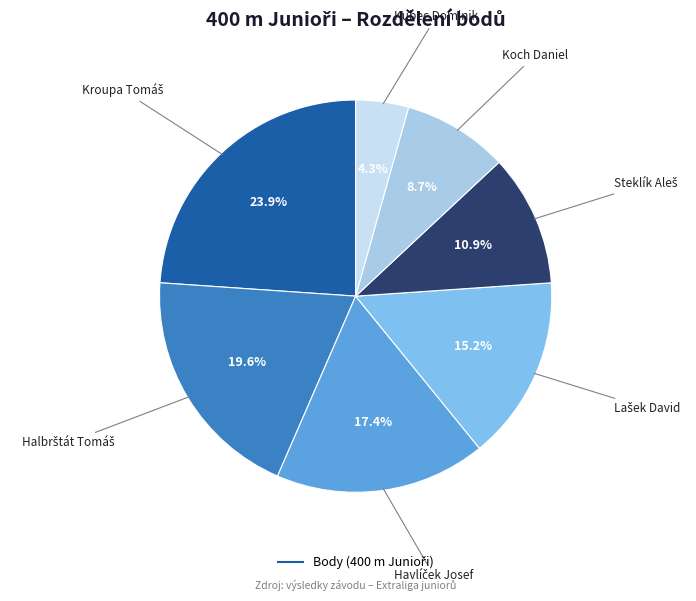

Rank the categories by value from highest to lowest.

Kroupa Tomáš, Halbrštát Tomáš, Havlíček Josef, Lašek David, Steklík Aleš, Koch Daniel, Kubec Dominik